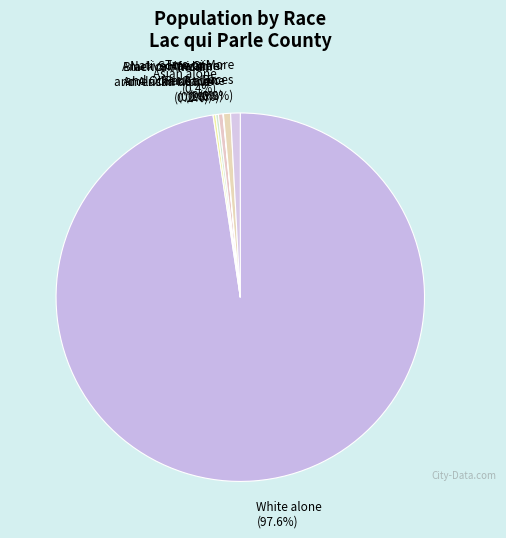

Is there any slice that represents more than half of the pie?

Yes